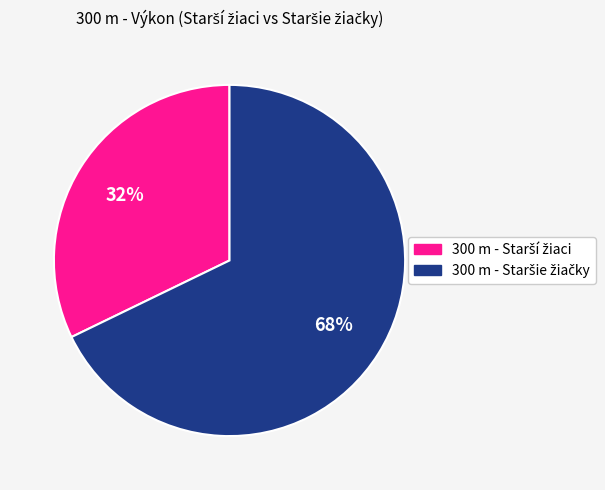

To the nearest percent, what is the average slice percentage?

50%